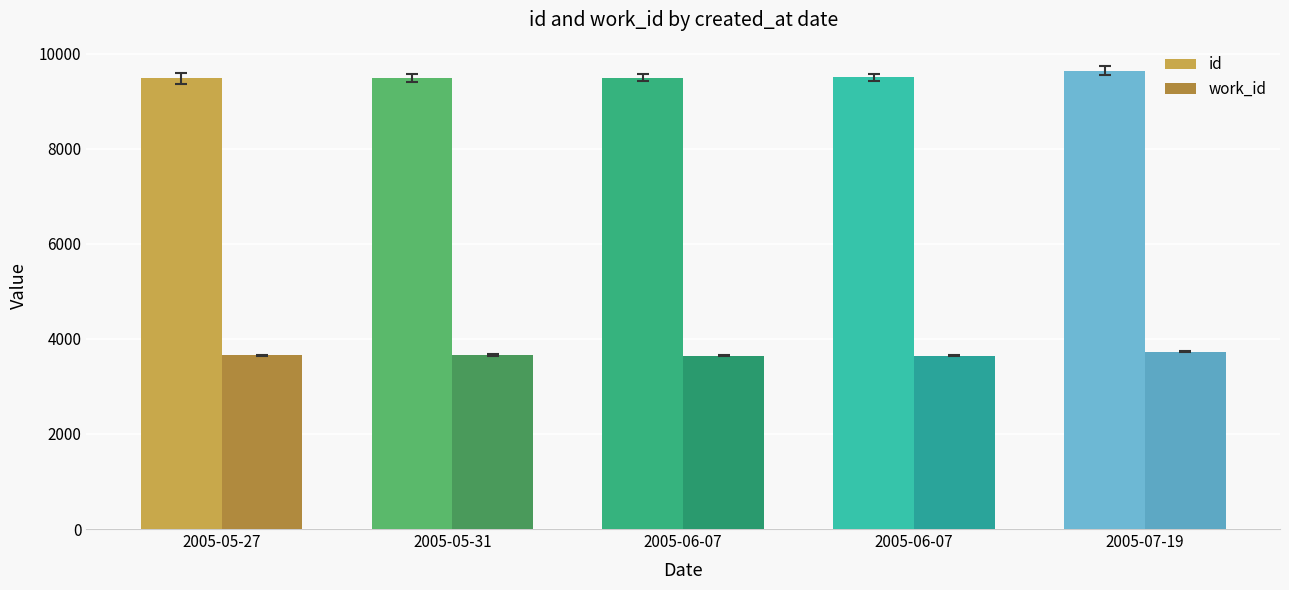

What is the sum of all work_id values?

18322